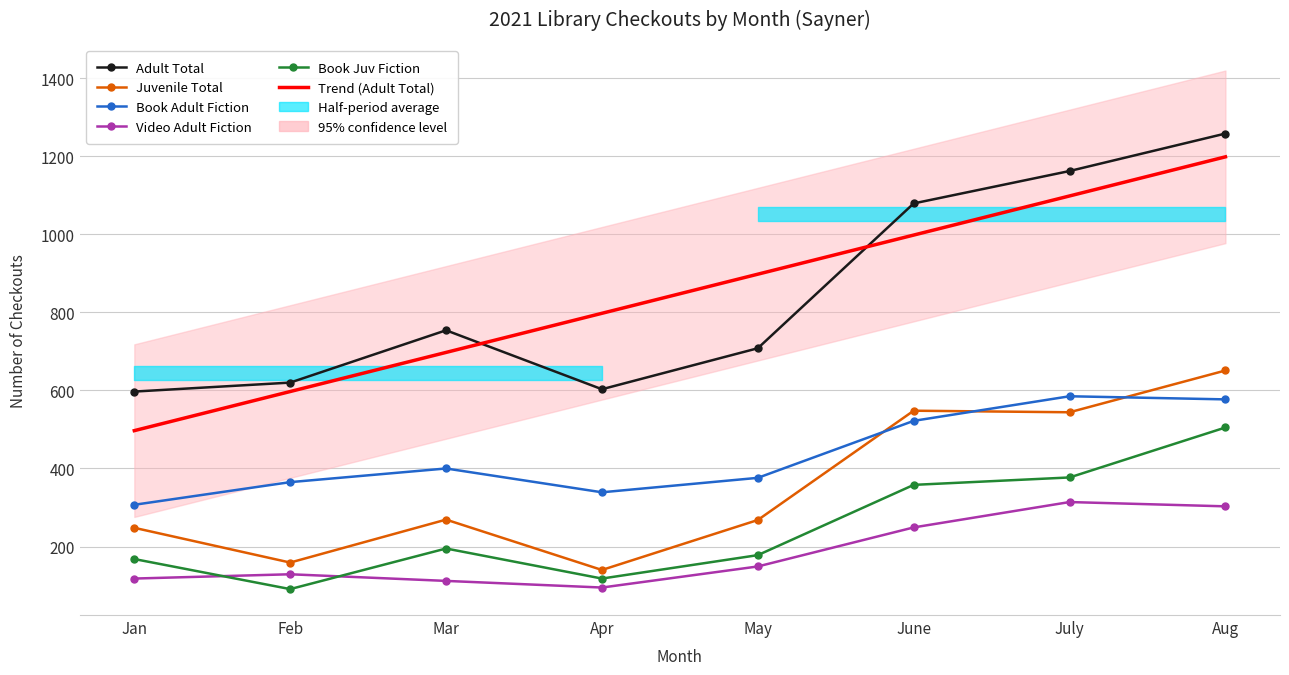

True or false: Juvenile Total has a value of 651.0 at Aug.

True